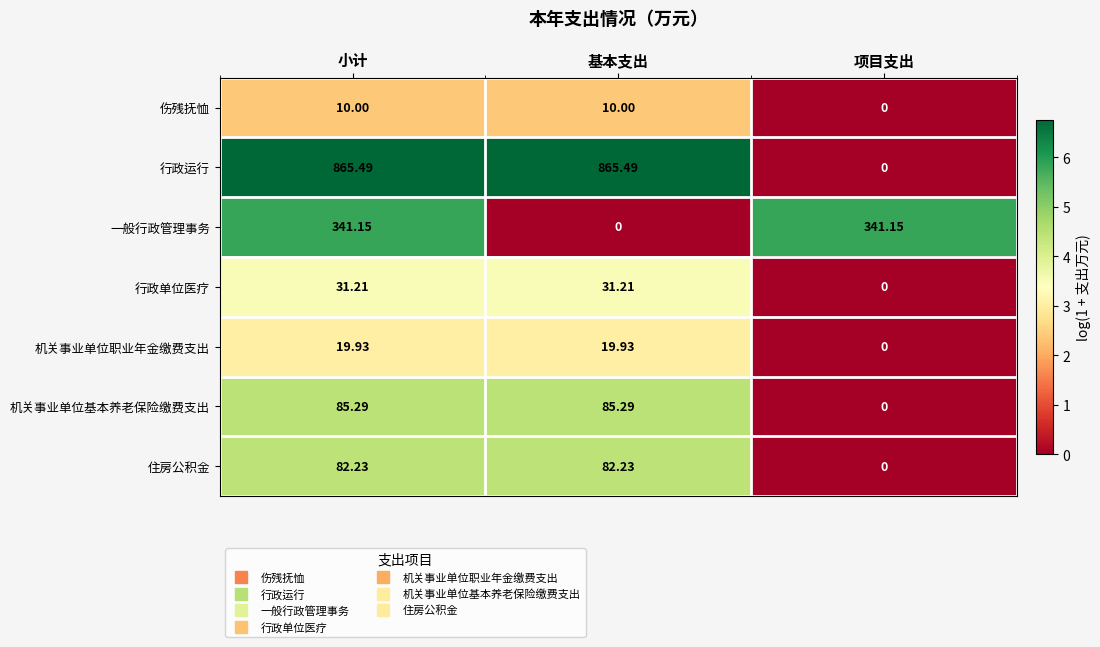

Which series has the largest total across all categories?

行政运行